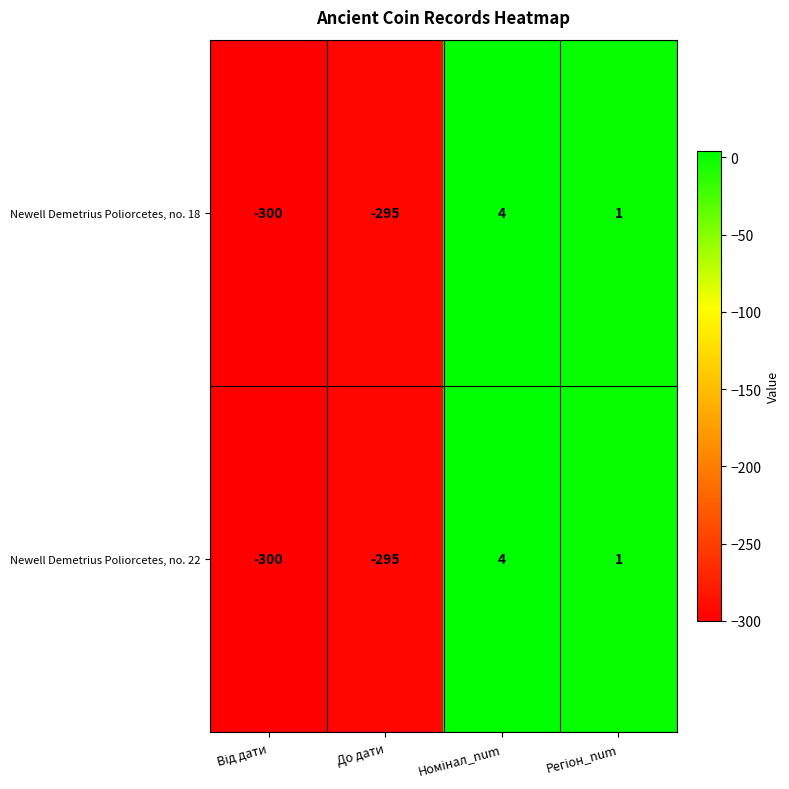

Reading left to right, extract all data points from this chart.

Newell Demetrius Poliorcetes, no. 18: -300	-295	4	1
Newell Demetrius Poliorcetes, no. 22: -300	-295	4	1